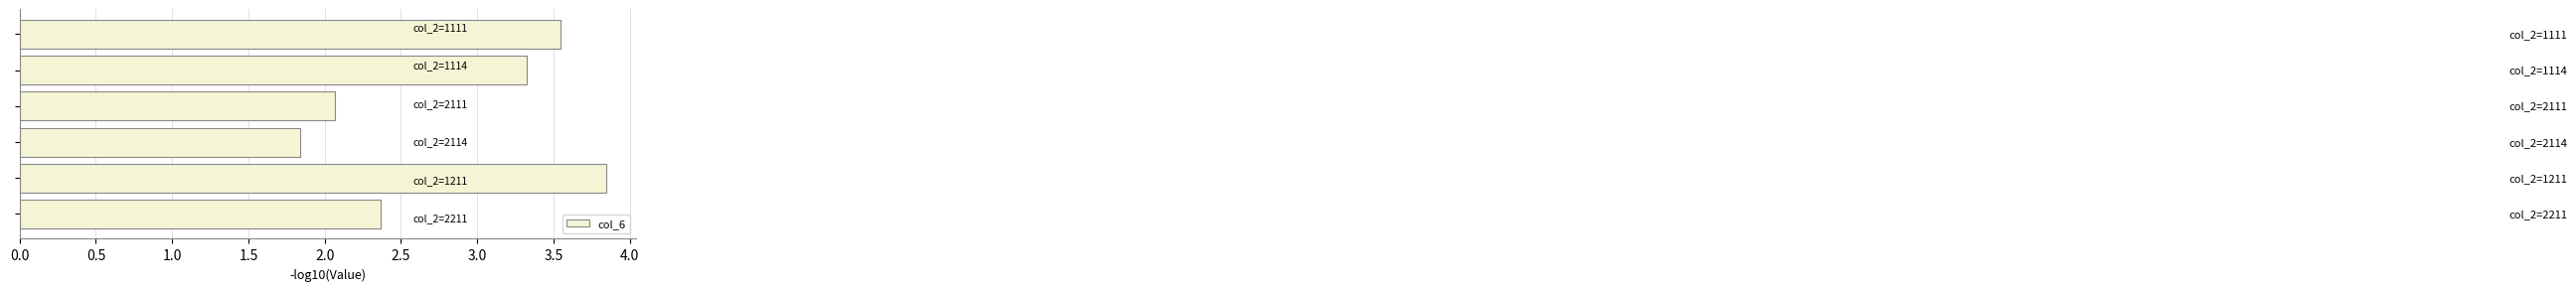

What is the difference between the maximum and minimum values?

2.0